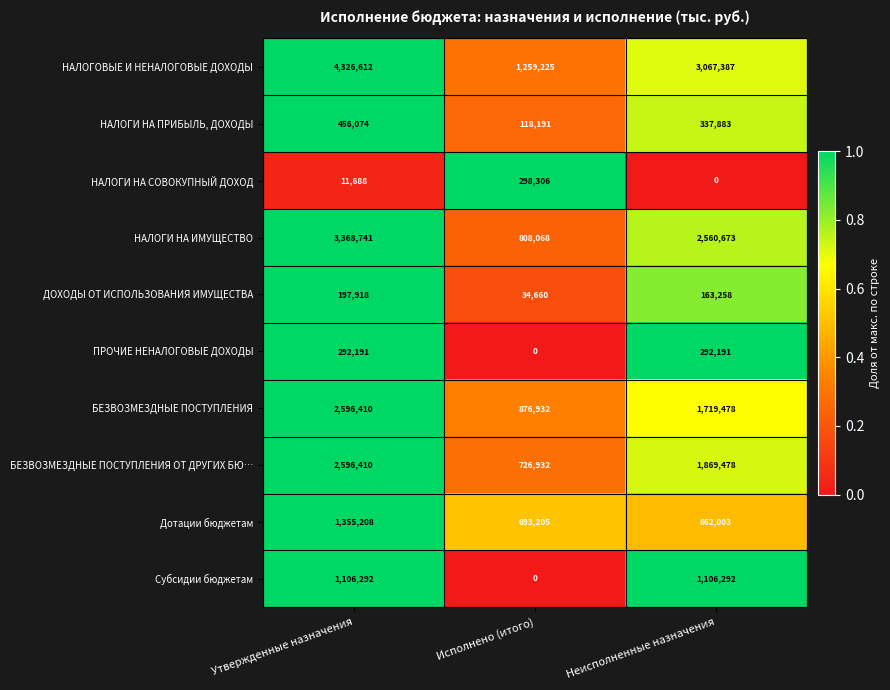

Reading left to right, list all the values displayed in this chart.

НАЛОГОВЫЕ И НЕНАЛОГОВЫЕ ДОХОДЫ: Утвержденные назначения=4326612	Исполнено (итого)=1259225	Неисполненные назначения=3067387
НАЛОГИ НА ПРИБЫЛЬ, ДОХОДЫ: Утвержденные назначения=456074	Исполнено (итого)=118191	Неисполненные назначения=337883
НАЛОГИ НА СОВОКУПНЫЙ ДОХОД: Утвержденные назначения=11688	Исполнено (итого)=298306	Неисполненные назначения=0
НАЛОГИ НА ИМУЩЕСТВО: Утвержденные назначения=3368741	Исполнено (итого)=808068	Неисполненные назначения=2560673
ДОХОДЫ ОТ ИСПОЛЬЗОВАНИЯ ИМУЩЕСТВА: Утвержденные назначения=197918	Исполнено (итого)=34660	Неисполненные назначения=163258
ПРОЧИЕ НЕНАЛОГОВЫЕ ДОХОДЫ: Утвержденные назначения=292191	Исполнено (итого)=0	Неисполненные назначения=292191
БЕЗВОЗМЕЗДНЫЕ ПОСТУПЛЕНИЯ: Утвержденные назначения=2596410	Исполнено (итого)=876932	Неисполненные назначения=1719478
БЕЗВОЗМЕЗДНЫЕ ПОСТУПЛЕНИЯ ОТ ДРУГИХ БЮ…: Утвержденные назначения=2596410	Исполнено (итого)=726932	Неисполненные назначения=1869478
Дотации бюджетам: Утвержденные назначения=1355208	Исполнено (итого)=693205	Неисполненные назначения=662003
Субсидии бюджетам: Утвержденные назначения=1106292	Исполнено (итого)=0	Неисполненные назначения=1106292